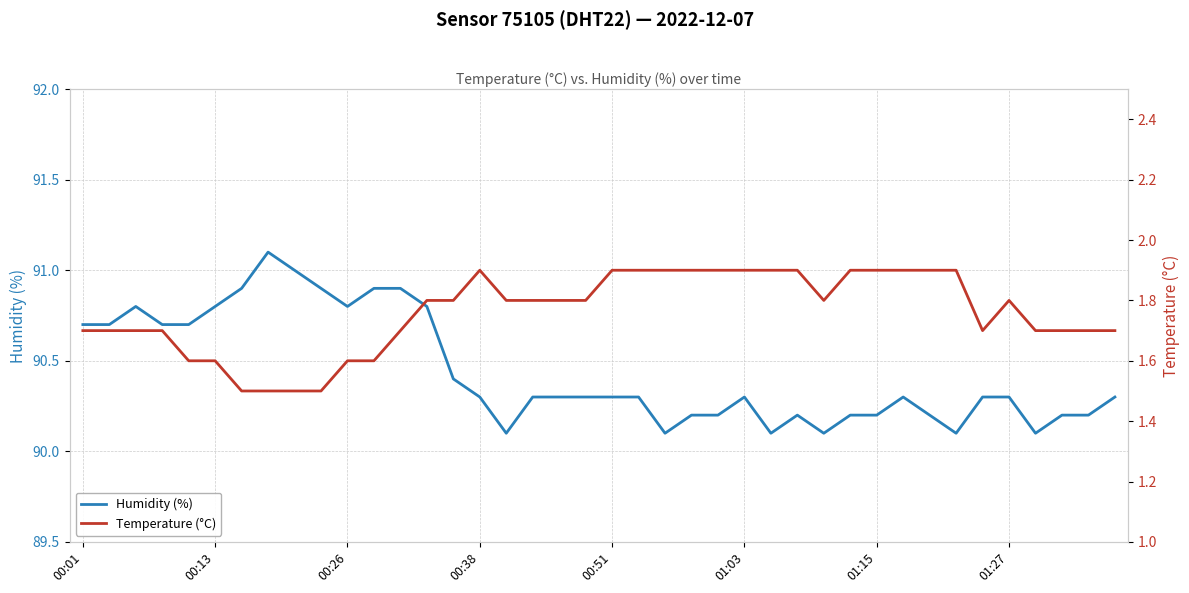

What is the maximum value for Humidity (%)?

91.1